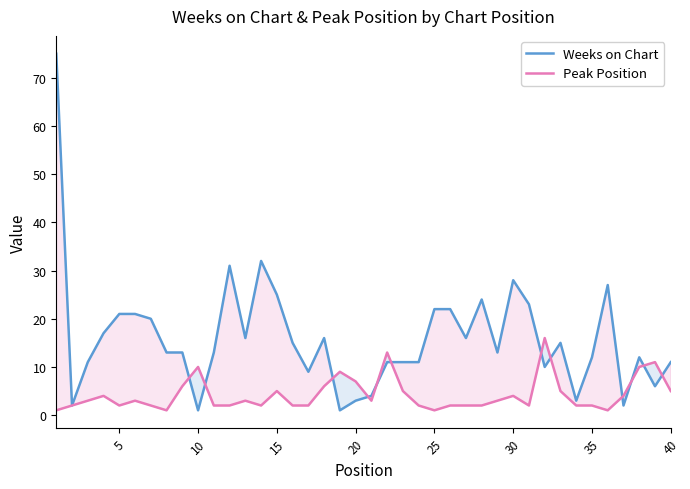

List the series in order of their peak value, lowest first.

Peak Position, Weeks on Chart